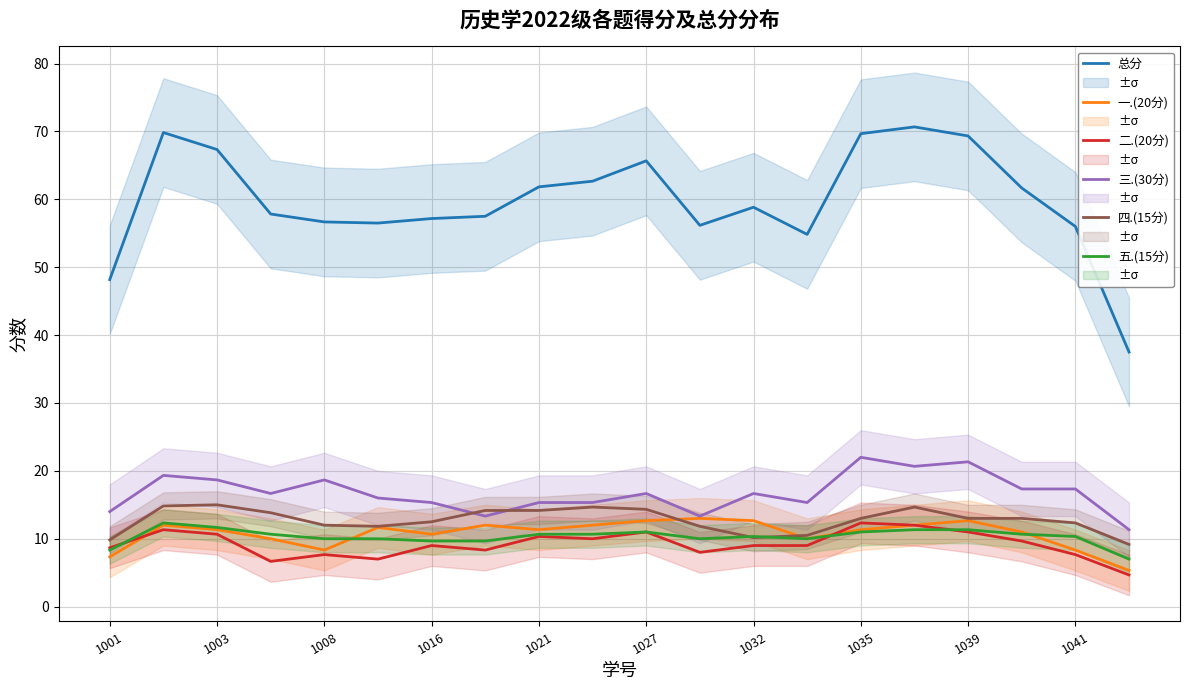

The value of 四.(15分) at 1008 is 12.0. True or false?

True